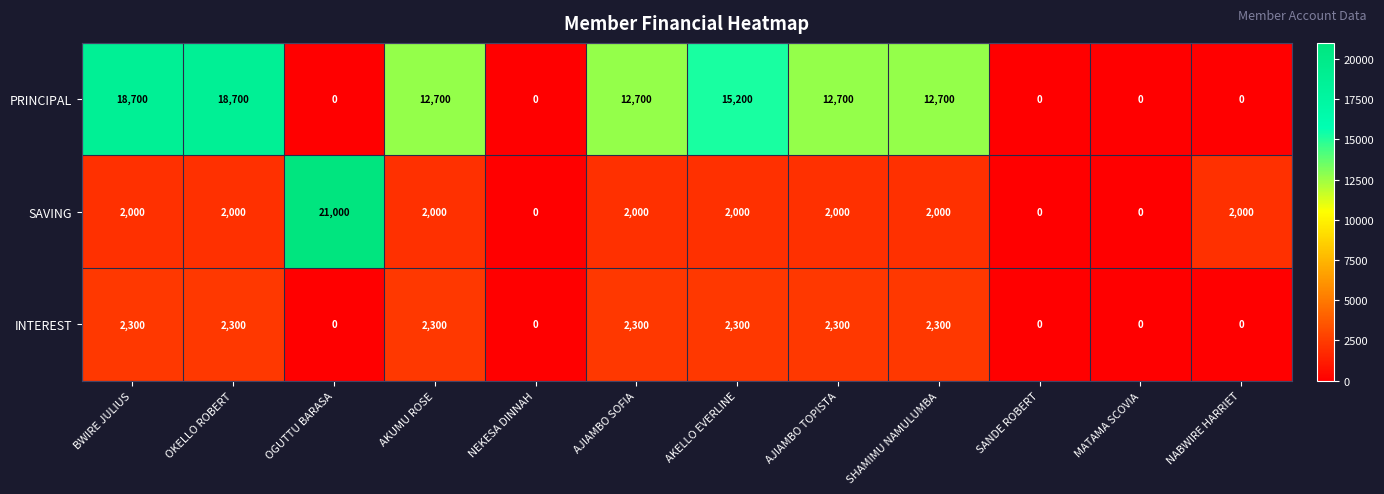

What is the total value across all series at OKELLO ROBERT?

23000